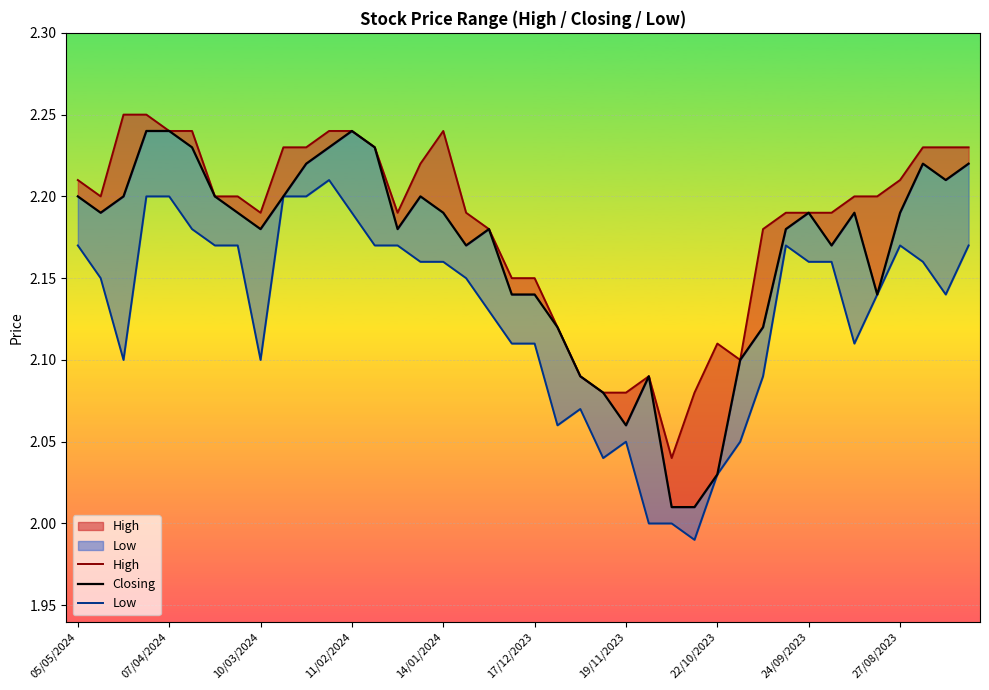

Does the chart display data point markers on the line(s)?

No